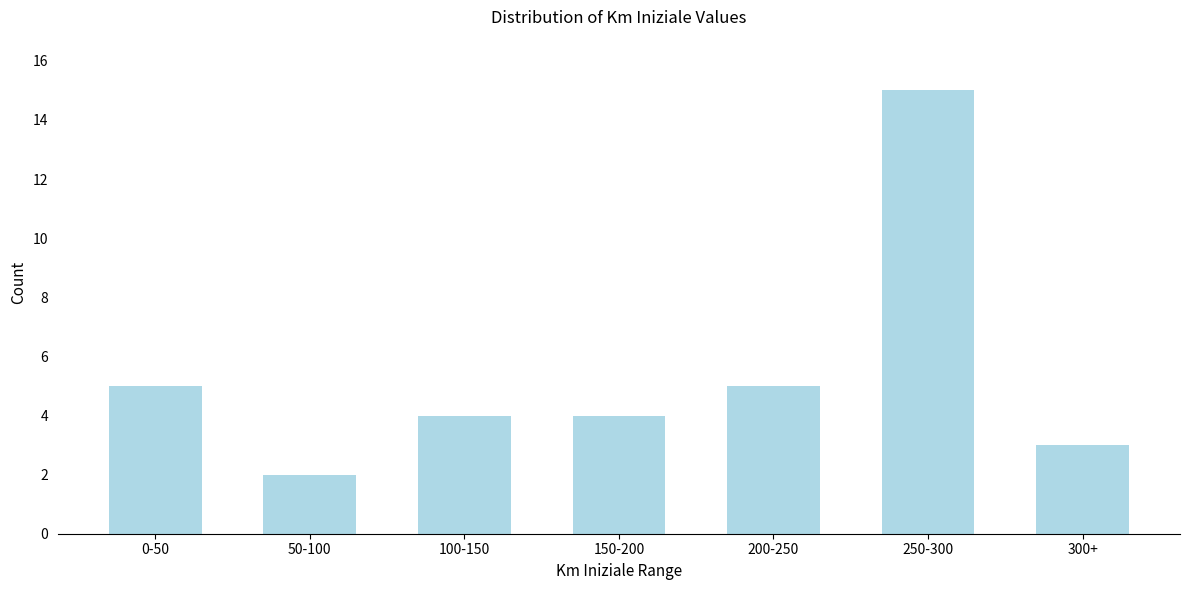

Reading left to right, list all the values displayed in this chart.

0-50=5	50-100=2	100-150=4	150-200=4	200-250=5	250-300=15	300+=3